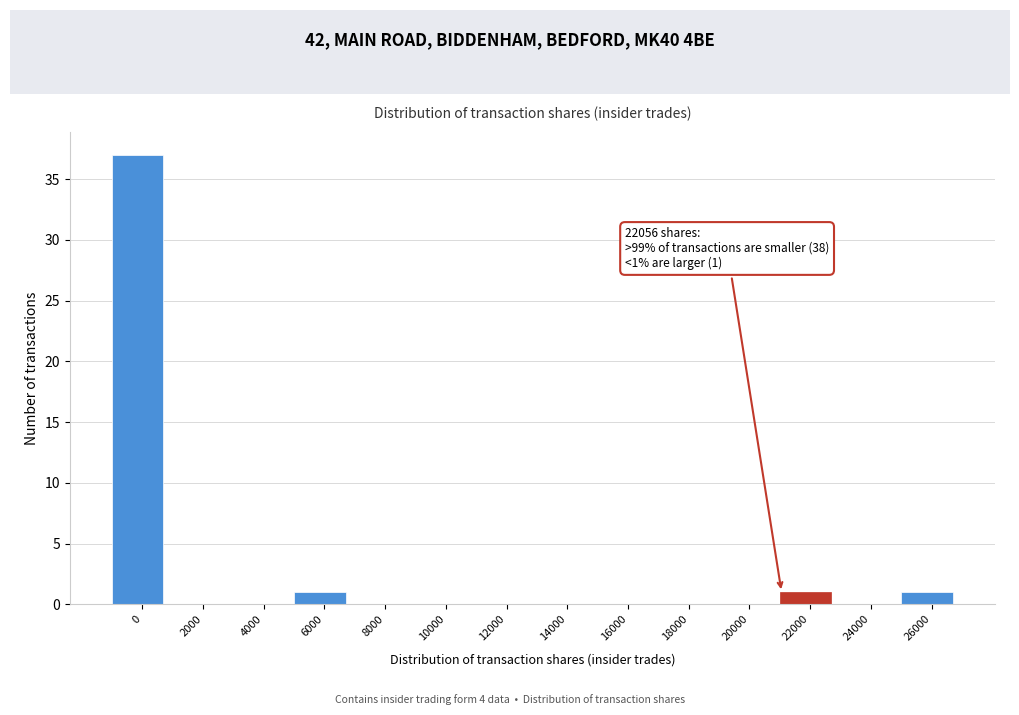

Reading left to right, what are all the values shown in this chart?

0=37	2000=0	4000=0	6000=1	8000=0	10000=0	12000=0	14000=0	16000=0	18000=0	20000=0	22000=1	24000=0	26000=1